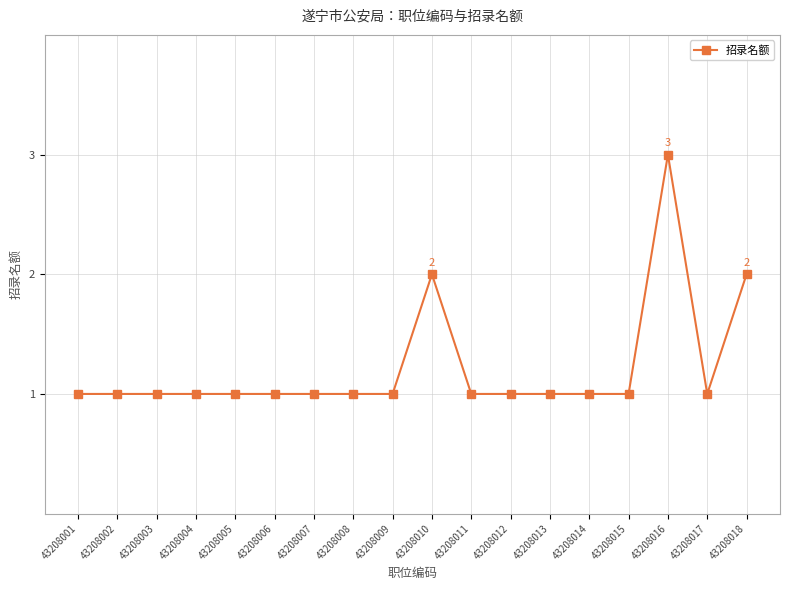

True or false: the data has more than 0 interior local peaks.

True